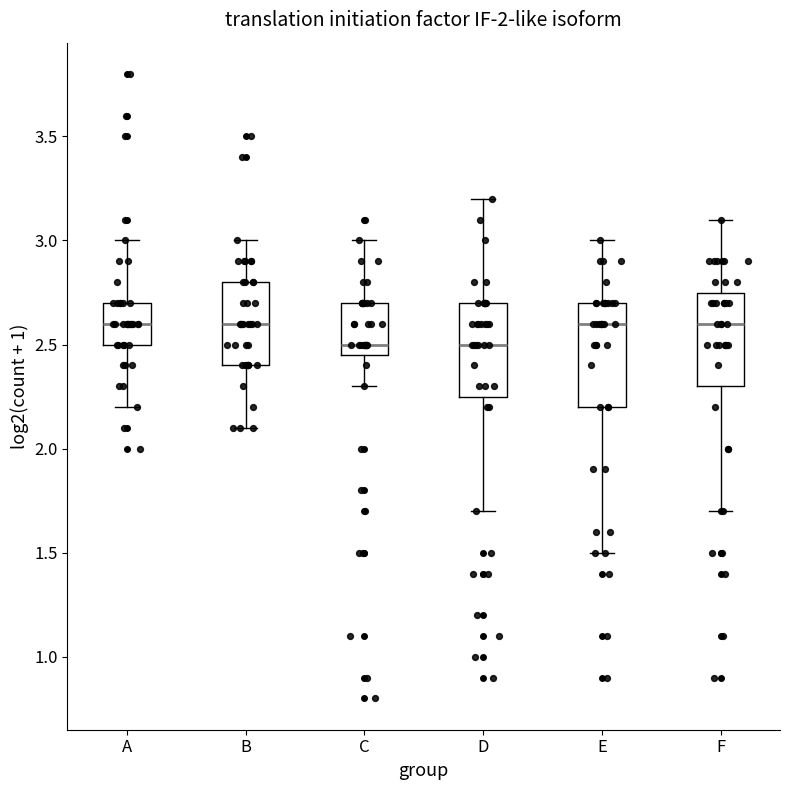

Reading left to right, transcribe this box plot: for each box, give where its median line is, the range the box spans, and where its two whiskers end, as read against the y-axis. The values are not printed on the chart, so give them approximately, as read against the axis.

A: median 2.60, box 2.50 to 2.70, whiskers 2.20 to 3.00
B: median 2.60, box 2.40 to 2.80, whiskers 2.10 to 3.00
C: median 2.50, box 2.45 to 2.70, whiskers 2.30 to 3.00
D: median 2.50, box 2.25 to 2.70, whiskers 1.70 to 3.20
E: median 2.60, box 2.20 to 2.70, whiskers 1.50 to 3.00
F: median 2.60, box 2.30 to 2.75, whiskers 1.70 to 3.10